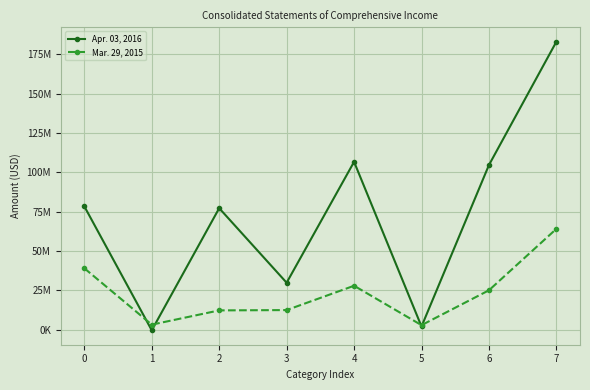

Between which two adjacent categories do Apr. 03, 2016 and Mar. 29, 2015 first intersect?

0 and 1